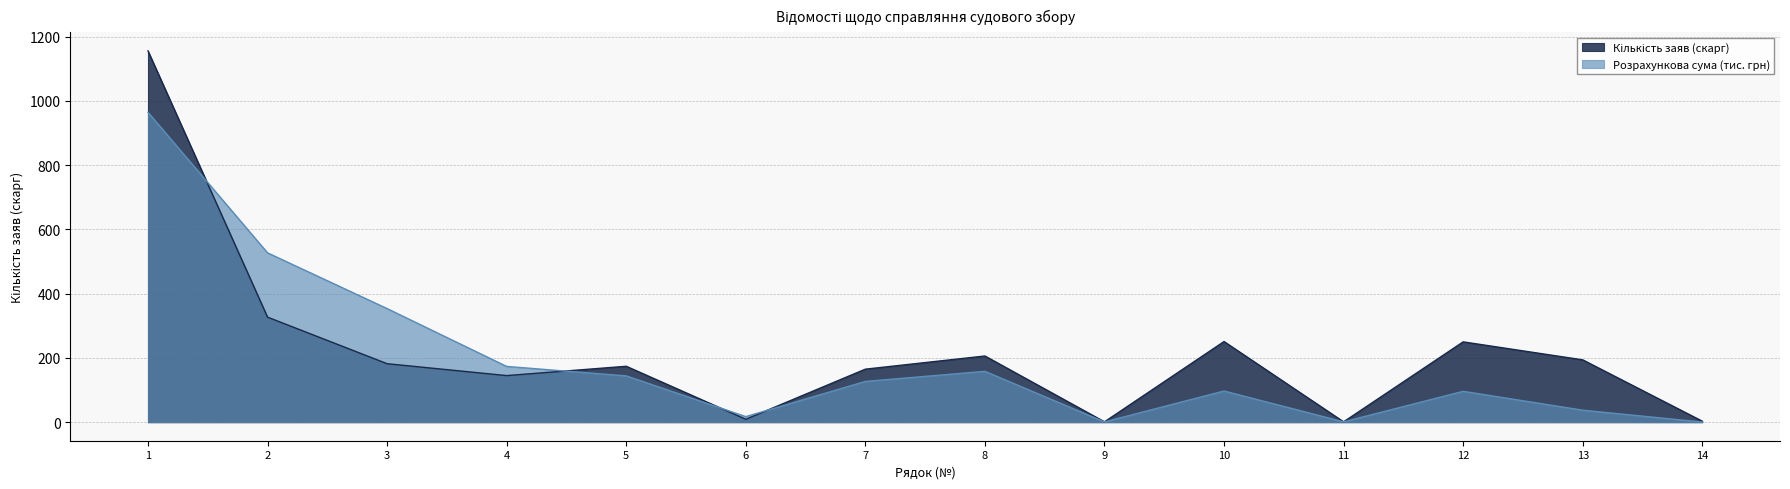

Which series has the largest total across all categories?

Кількість заяв (скарг)